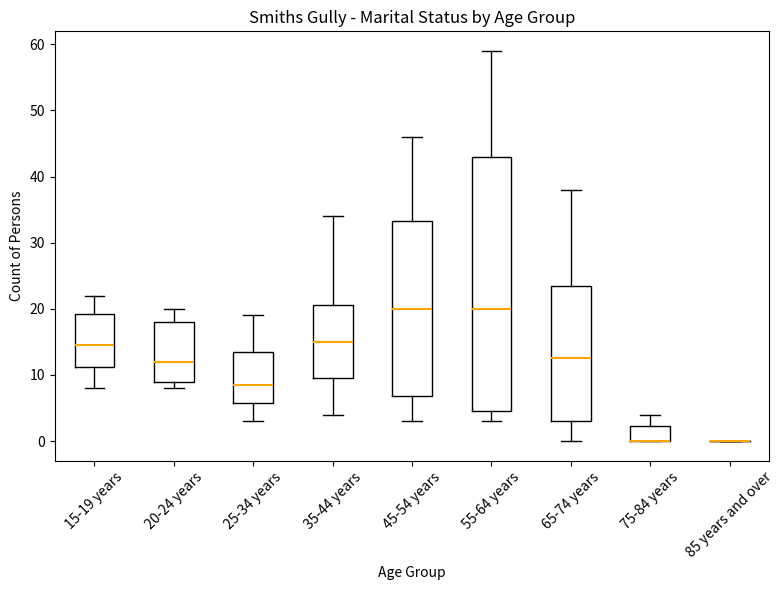

Reading left to right, read every box against the y-axis: the position of its median line, the range the box covers, and the ends of its whiskers. The values are not printed on the chart, so give them approximately, as read against the axis.

15-19 years: median 15, box 11 to 19, whiskers 8 to 22
20-24 years: median 12, box 9 to 18, whiskers 8 to 20
25-34 years: median 9, box 6 to 14, whiskers 3 to 19
35-44 years: median 15, box 10 to 21, whiskers 4 to 34
45-54 years: median 20, box 7 to 33, whiskers 3 to 46
55-64 years: median 20, box 5 to 43, whiskers 3 to 59
65-74 years: median 13, box 3 to 24, whiskers 0 to 38
75-84 years: median 0 (drawn on the box's lower edge), box 0 to 2, whiskers 0 to 4
85 years and over: box collapsed to a line at 0, whiskers 0 to 0